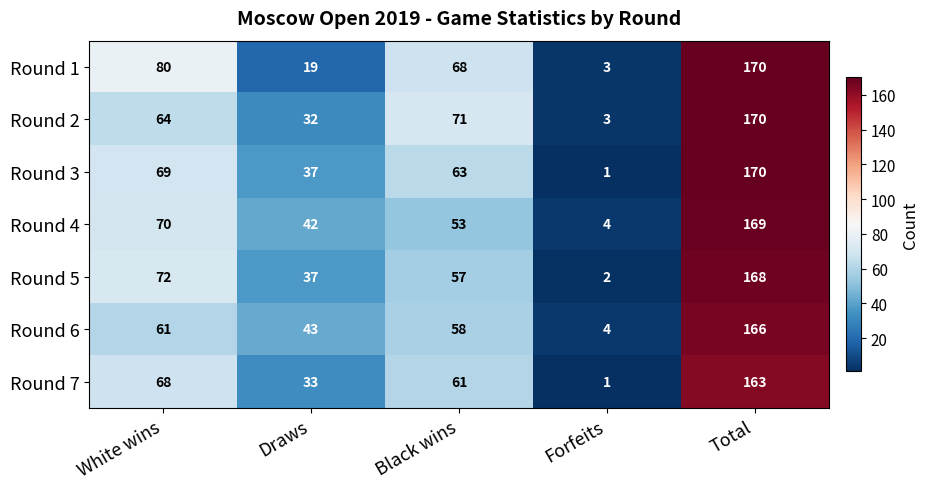

Which series has the largest range (max minus min)?

Round 3